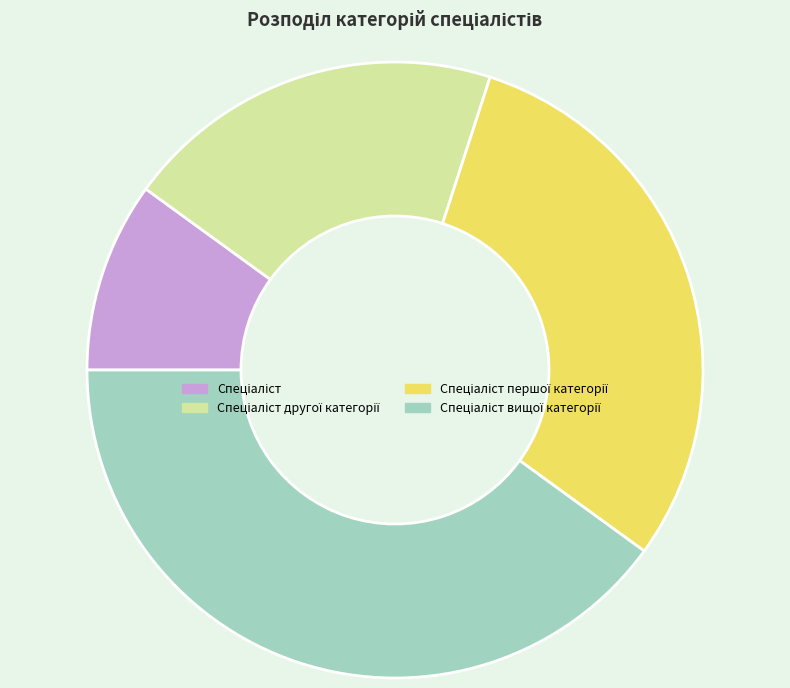

Does any single category account for the majority?

No